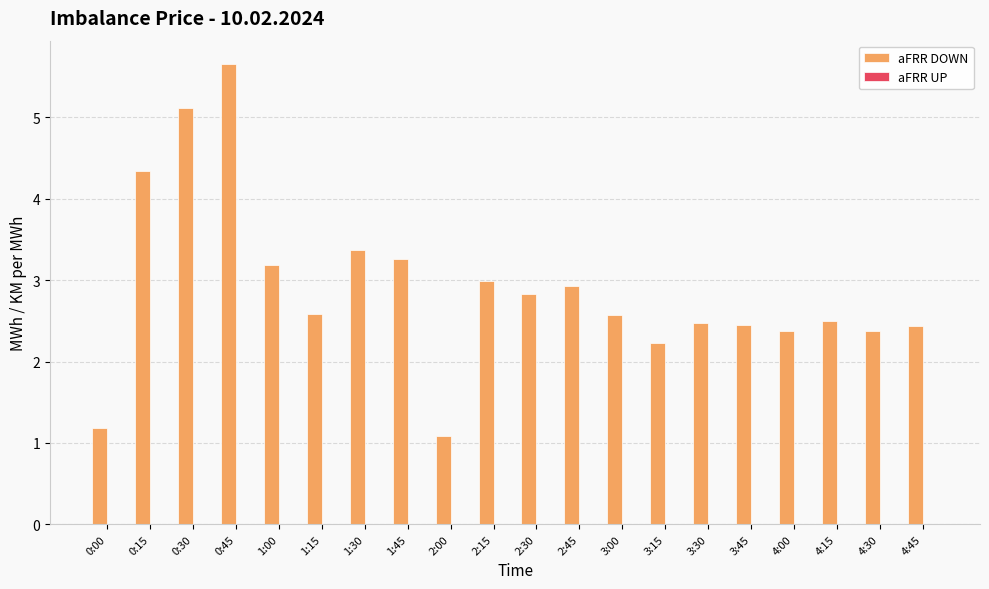

Between 3:30 and 1:15, which is larger?

1:15